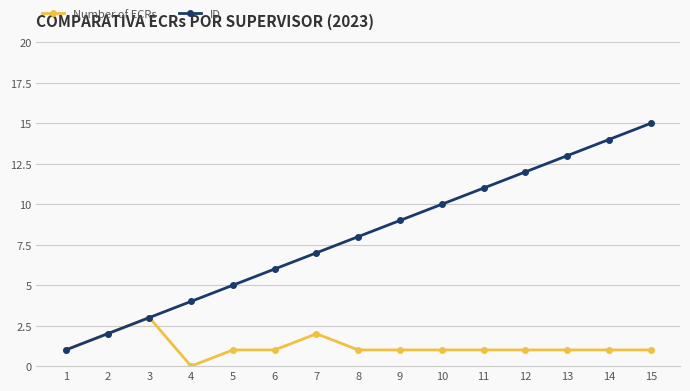

At which label does Number of ECRs reach its peak?

3